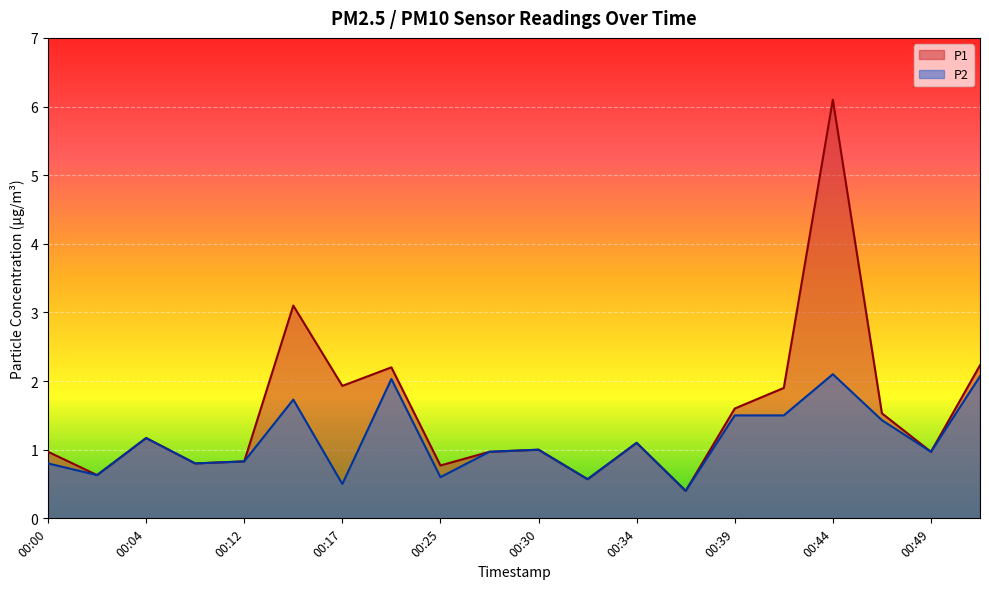

How many distinct data groups are displayed?

2